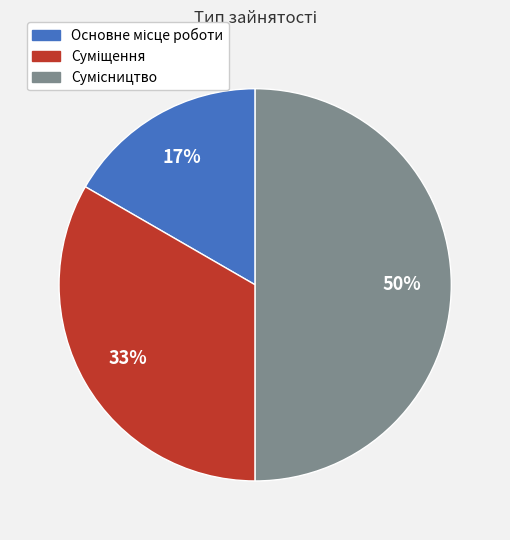

To the nearest percent, what is the difference between the largest and smallest slice percentages?

33%